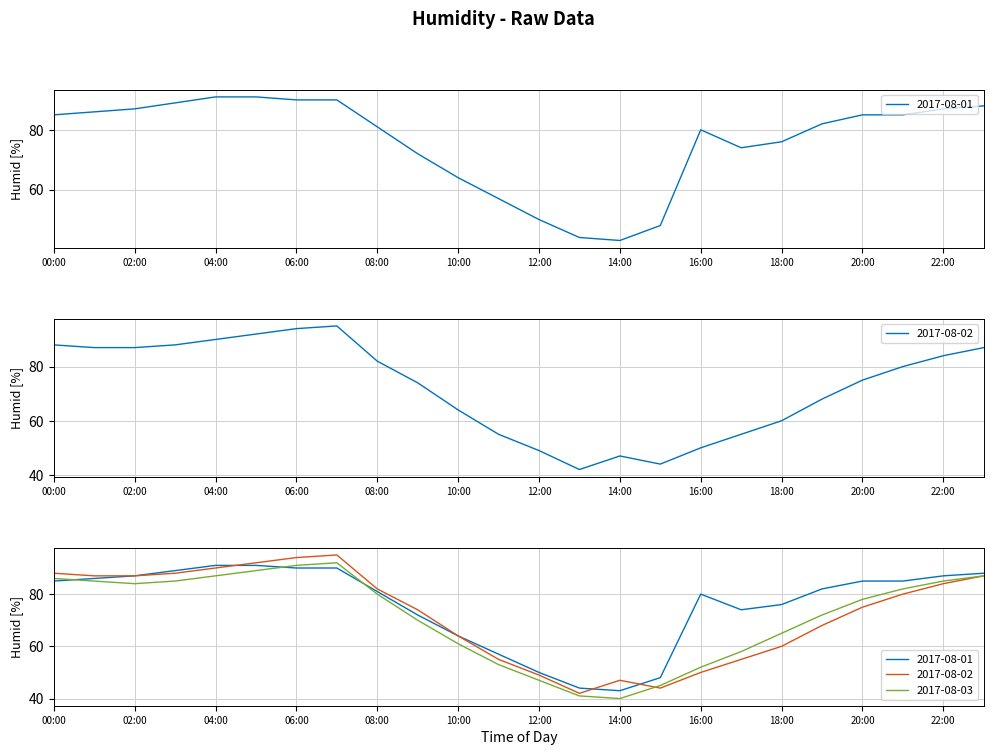

What is the lowest value of the 2017-08-02 series?

42